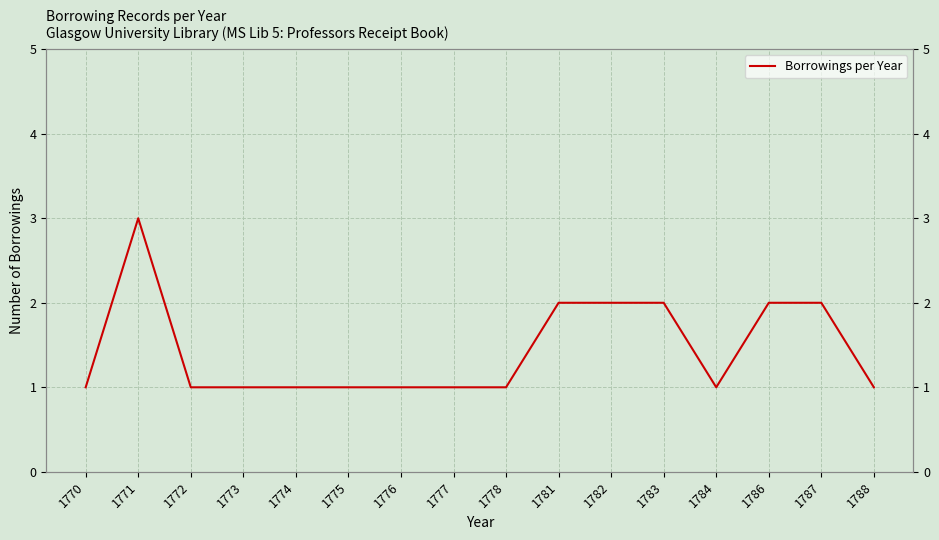

At which category does the data reach its first local peak?

1771